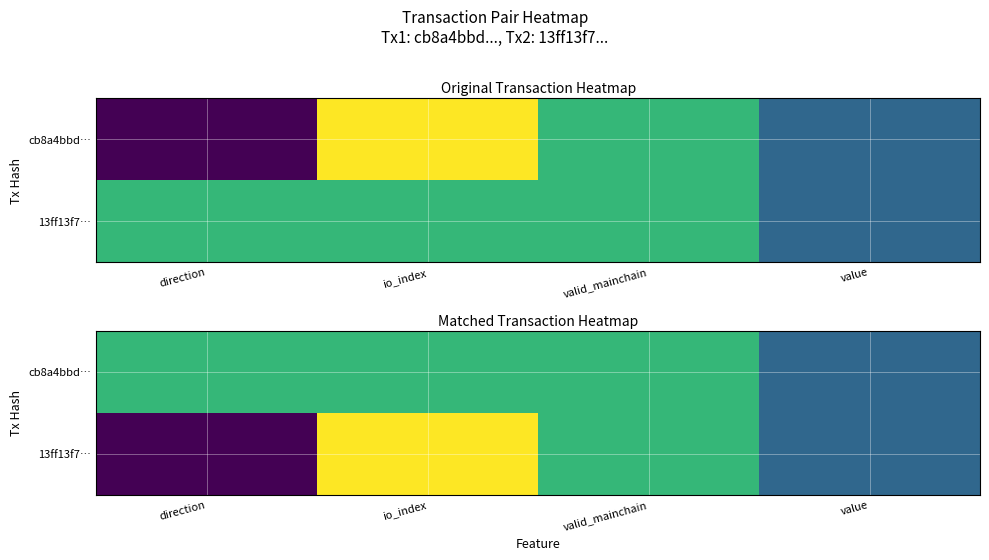

What is the minimum value shown in the chart?

-1.0